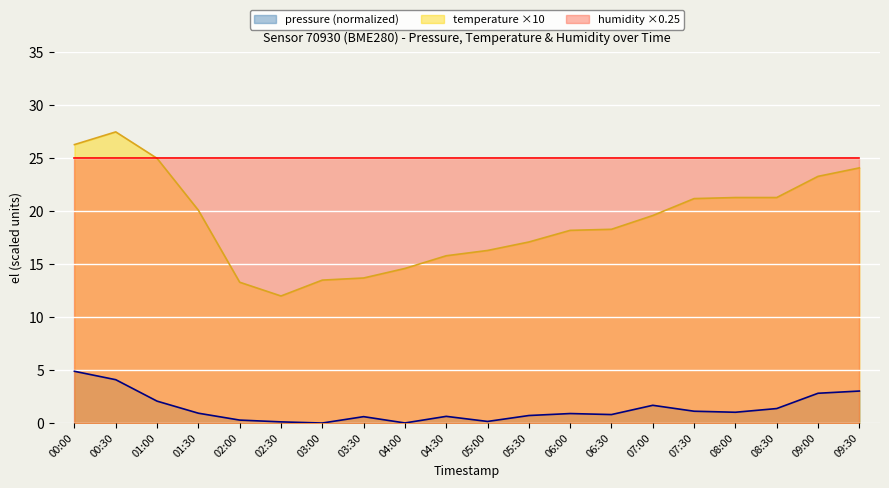

True or false: pressure has more than 1 points higher than both neighbors.

True